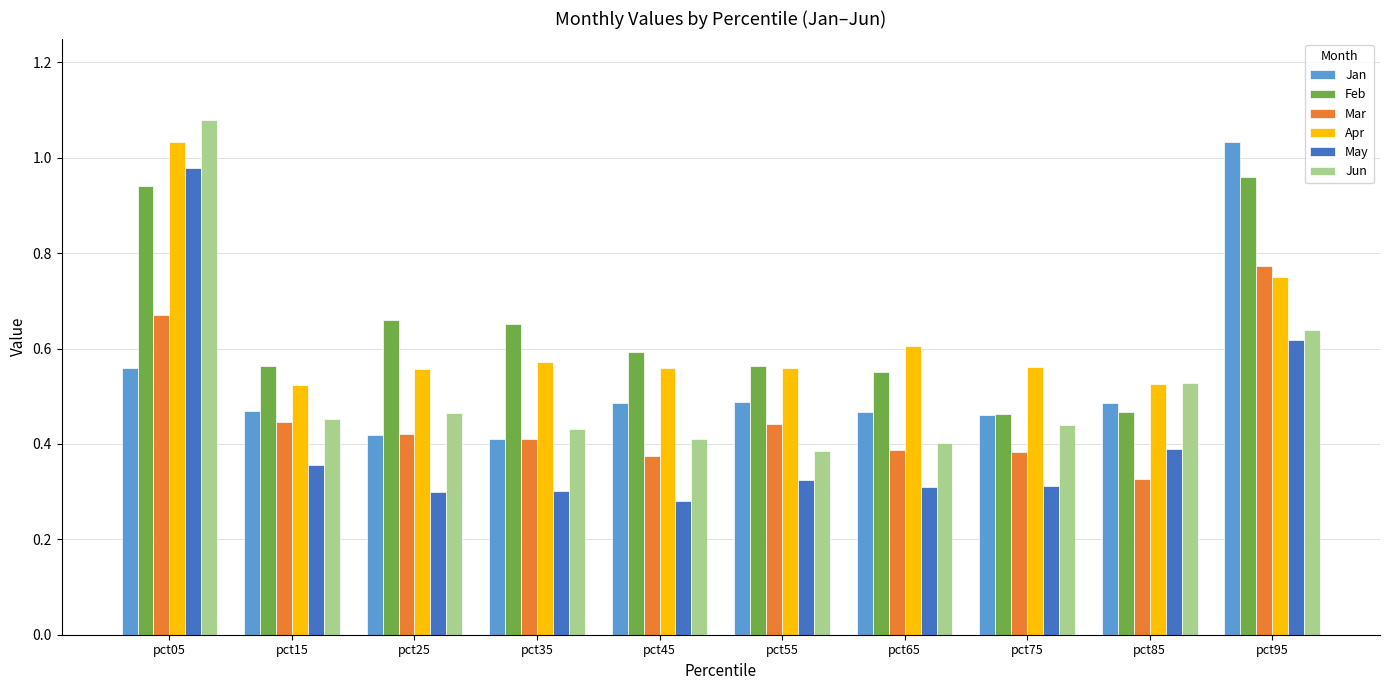

Which series changed the most between pct05 and pct25?

May